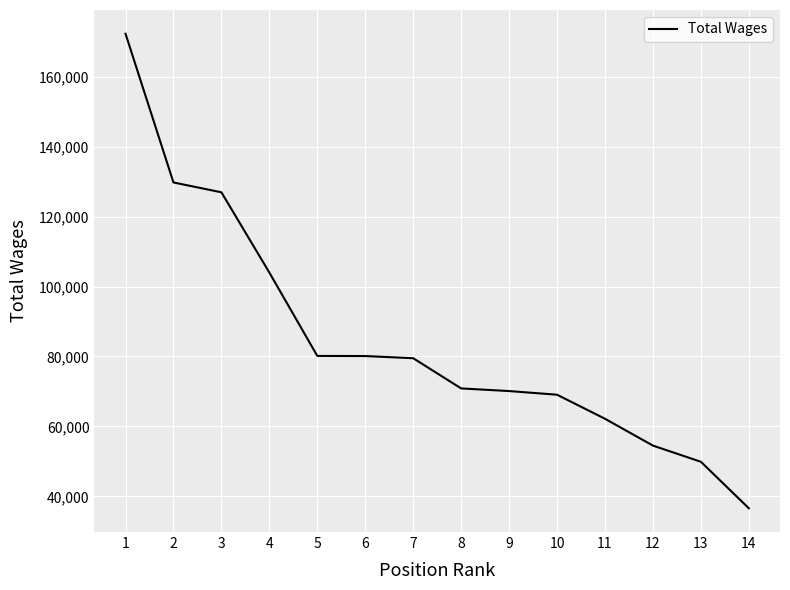

What is the minimum value shown in the chart?

36575